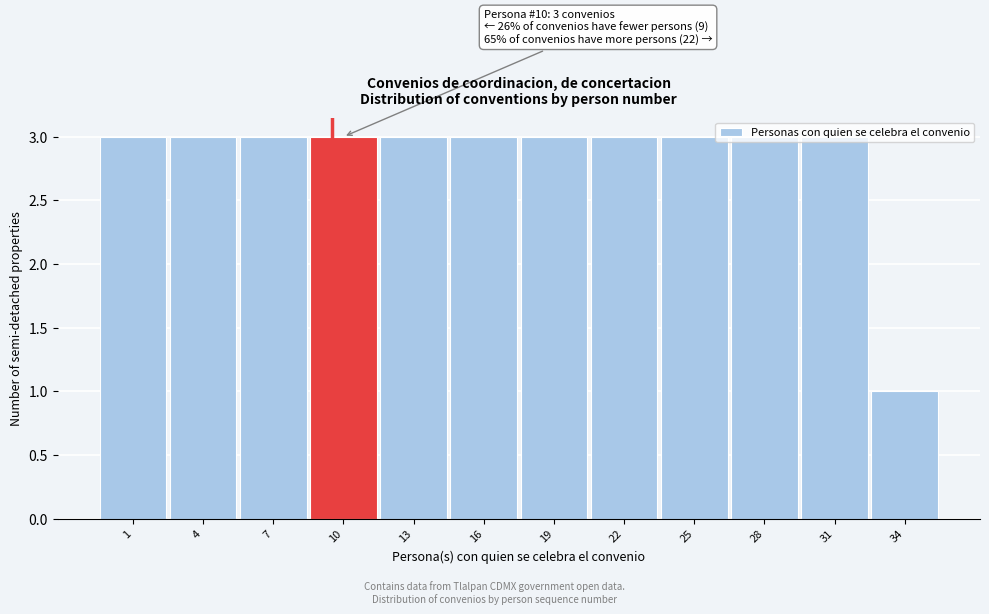

The value at 25 is 3. True or false?

True